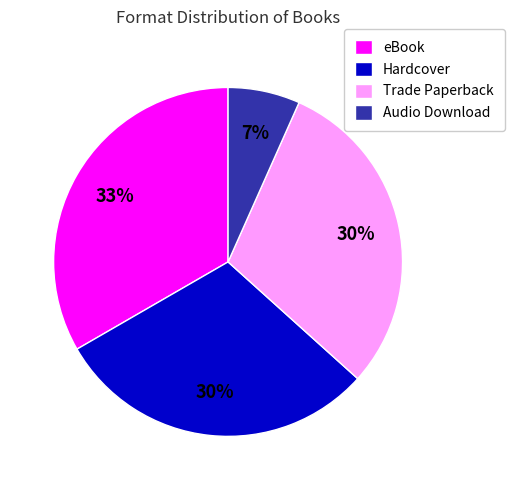

How many segments does this pie chart have?

4